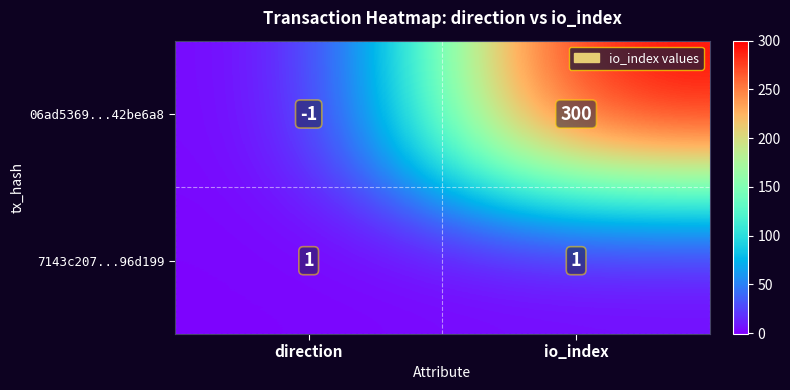

Between direction and io_index, which series saw the biggest shift?

06ad5369...42be6a8